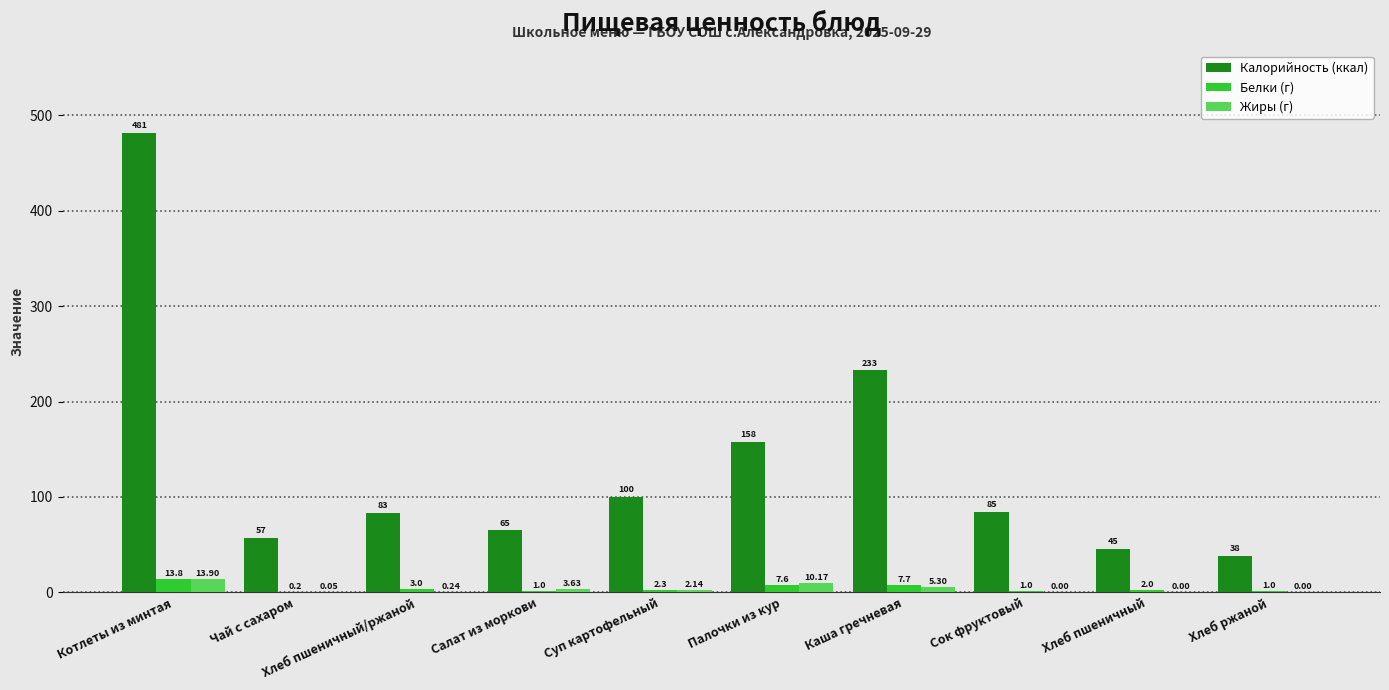

Which category has the highest value in the Калорийность (ккал) series?

Котлеты из минтая